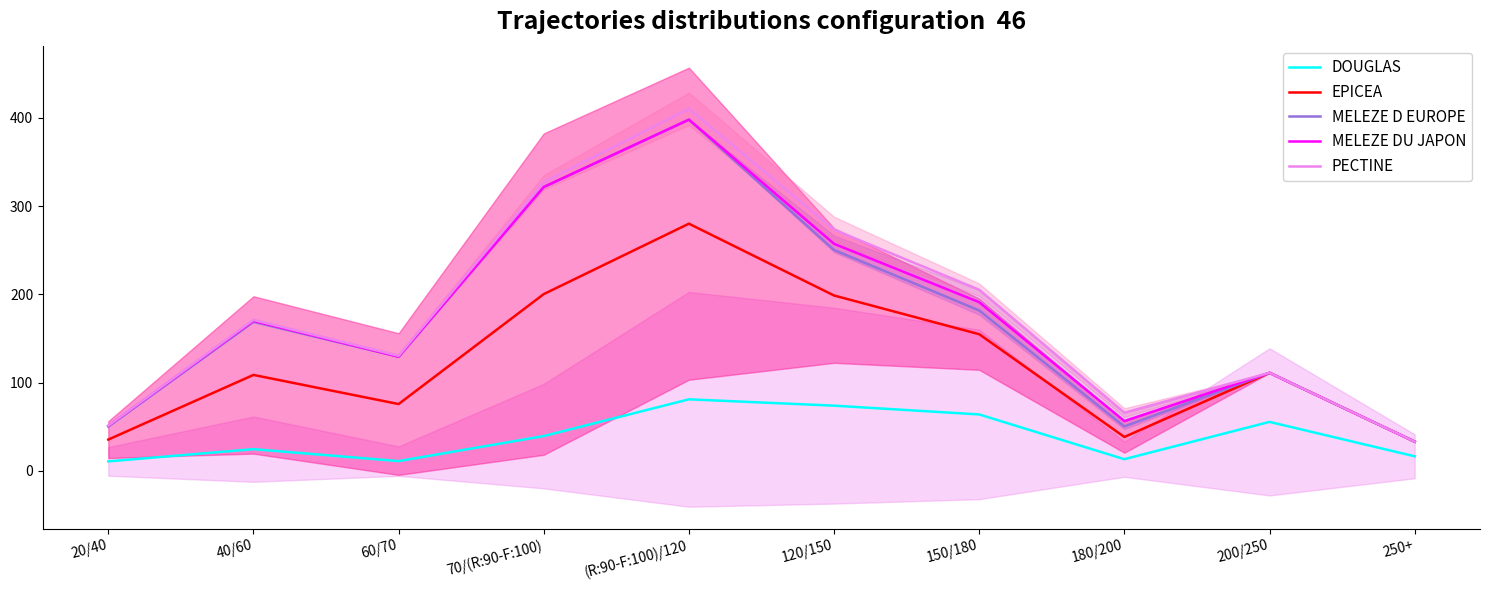

How many lines are shown in the chart?

5